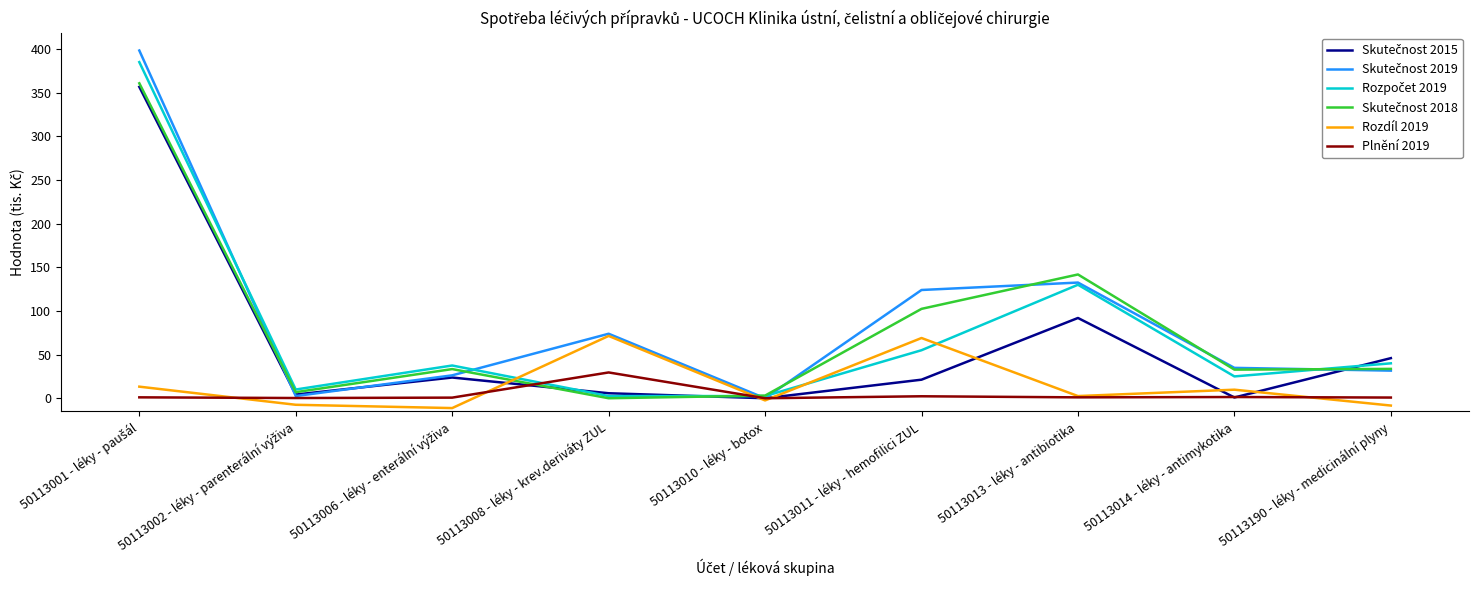

What is the minimum value shown in the chart?

-11.3